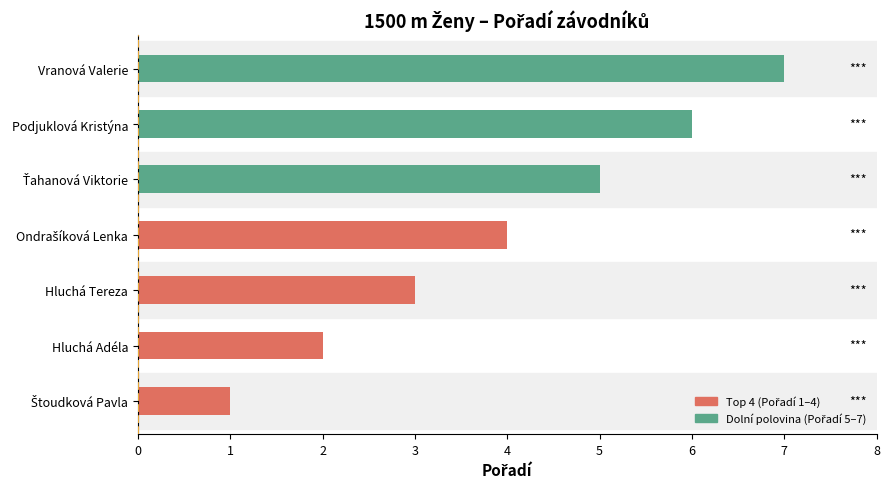

True or false: the data shows 3 at Hluchá Adéla.

False